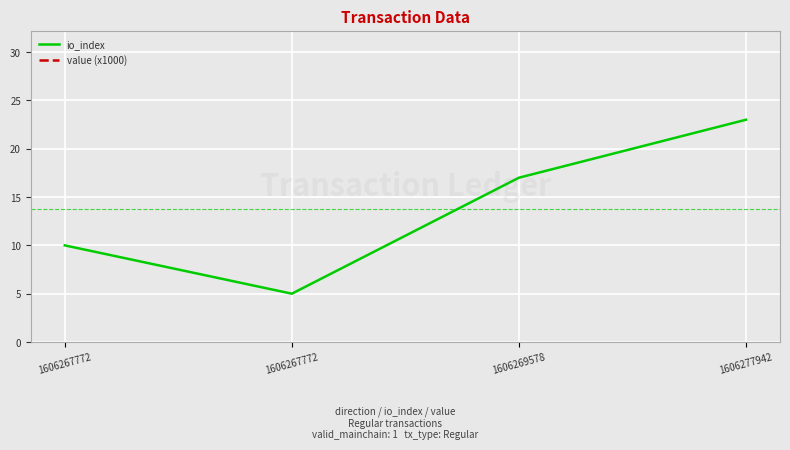

Is the value of value (x1000) at 1606269578 greater than the value of io_index at 1606269578?

Yes